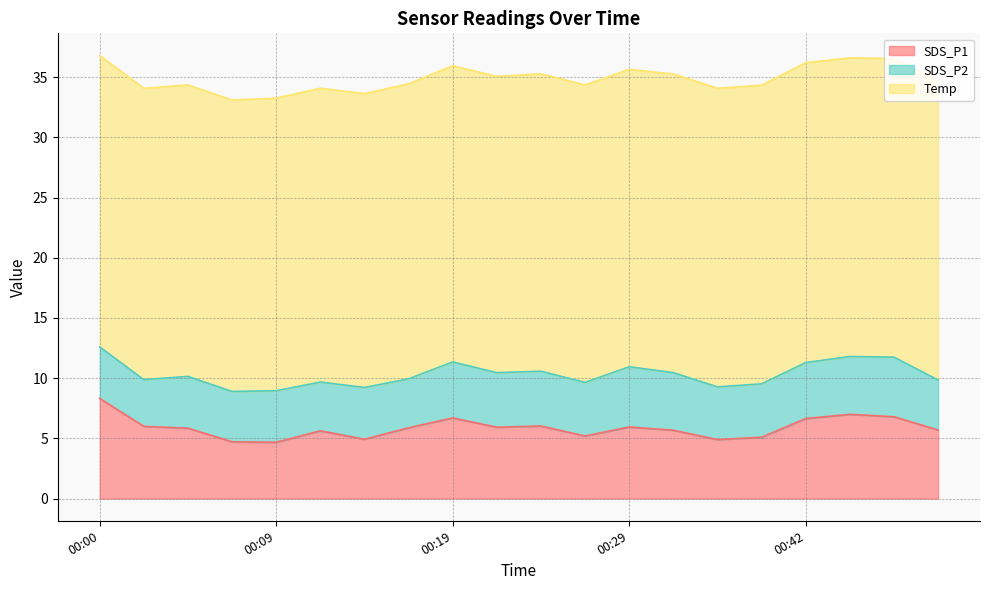

Does the chart display data point markers on the line(s)?

No